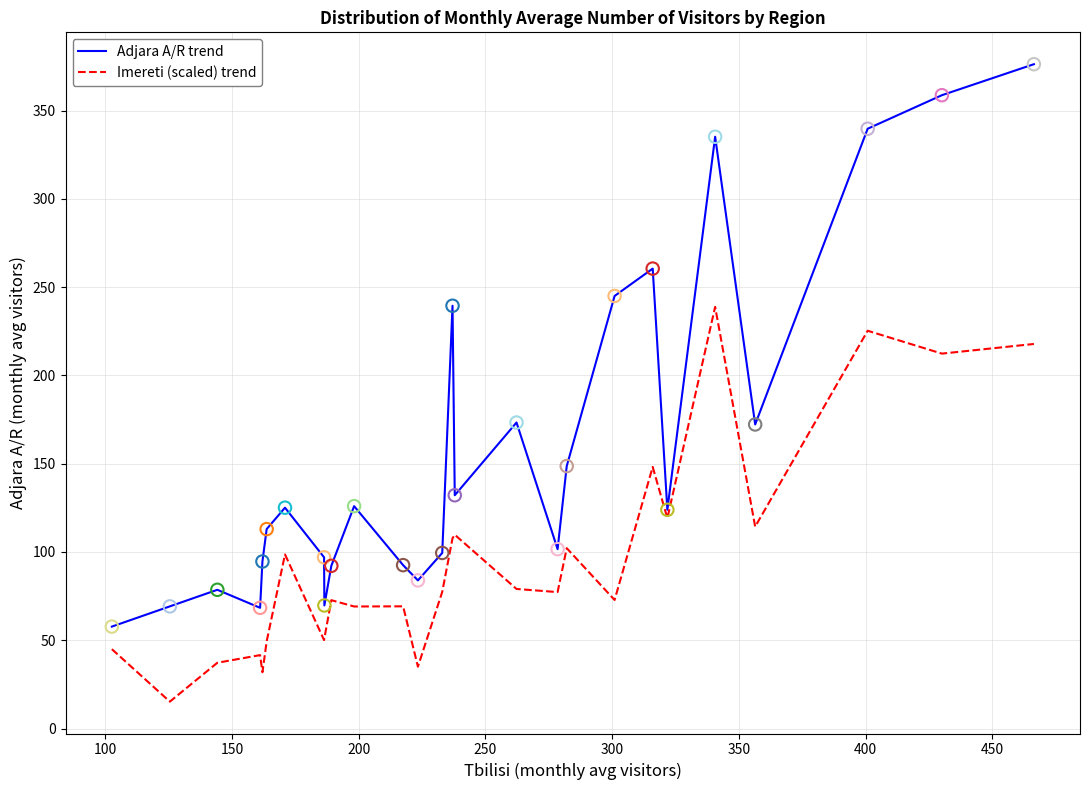

Which series has the largest total across all categories?

Adjara A/R trend